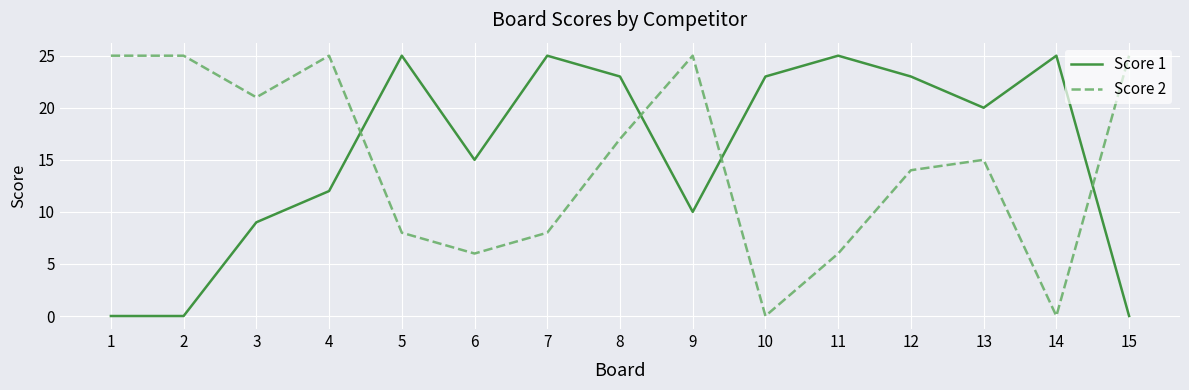

Does the chart display data point markers on the line(s)?

No